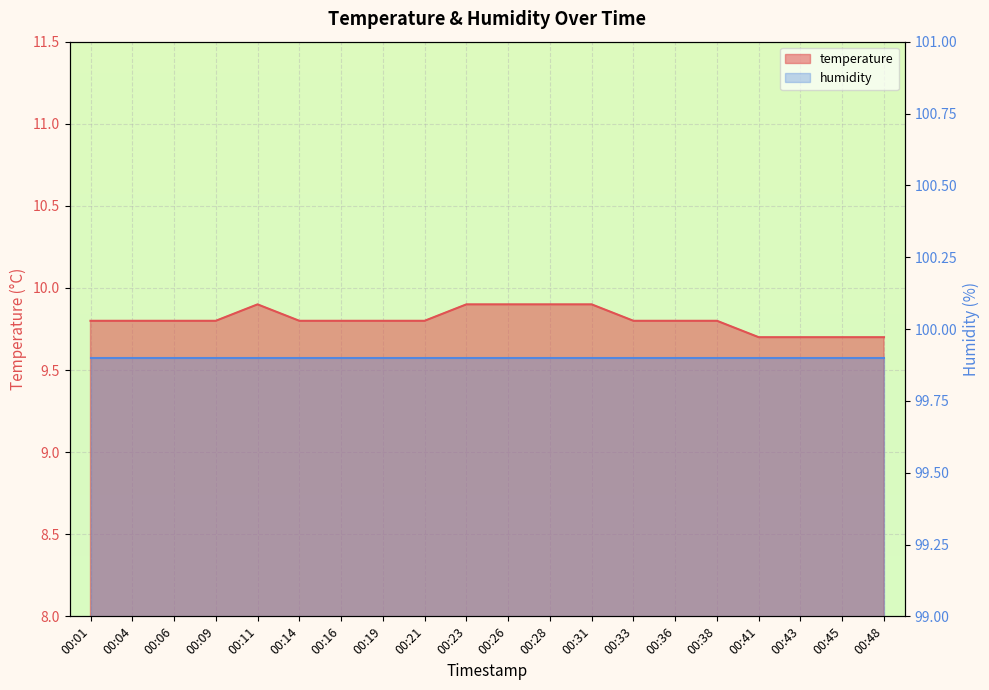

Rank the categories by value from lowest to highest.

00:41, 00:43, 00:45, 00:48, 00:01, 00:04, 00:06, 00:09, 00:14, 00:16, 00:19, 00:21, 00:33, 00:36, 00:38, 00:11, 00:23, 00:26, 00:28, 00:31